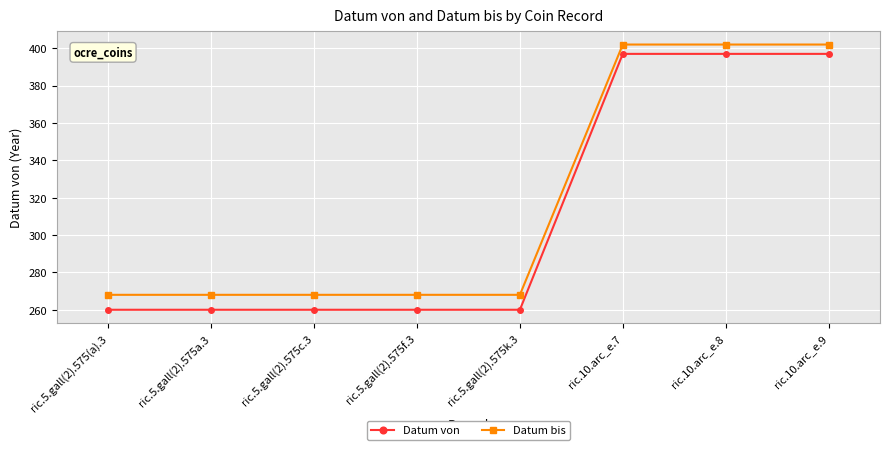

At ric.10.arc_e.8, list the series in order from largest to smallest.

Datum bis, Datum von